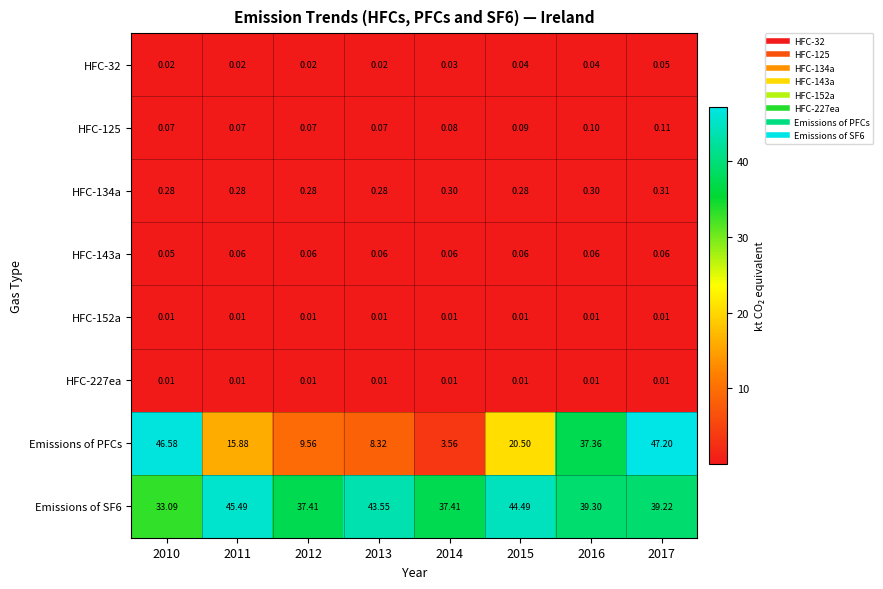

Count the number of data series in this chart.

8